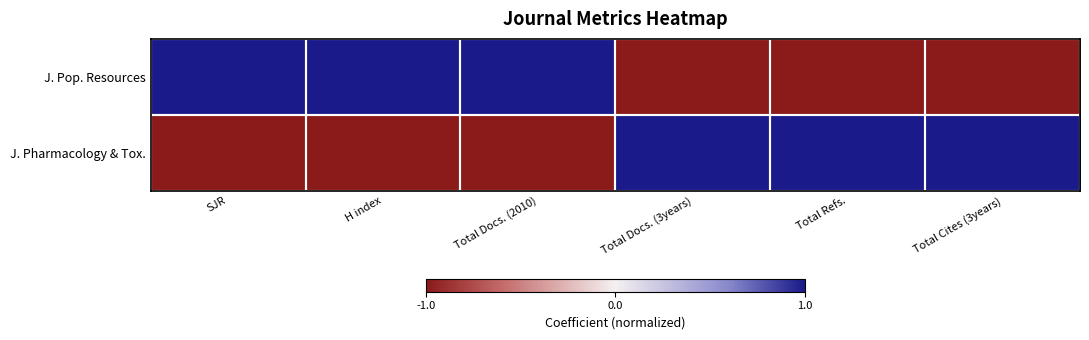

Rank the series at Total Cites (3years) from highest to lowest value.

J. Pharmacology & Tox., J. Pop. Resources